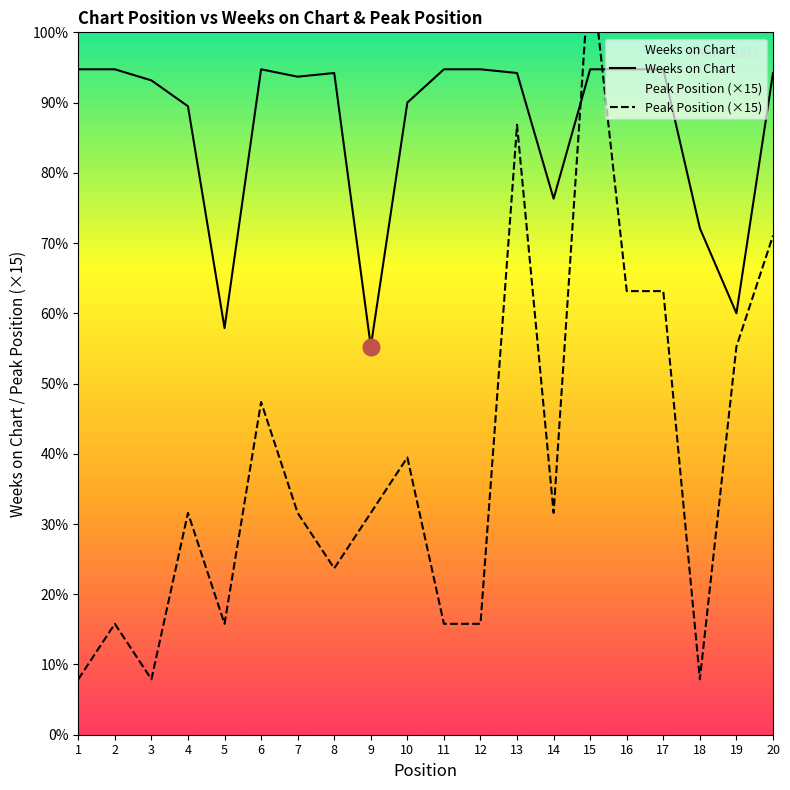

In Peak Position (×15), how many points are higher than both neighbors (excluding endpoints)?

6